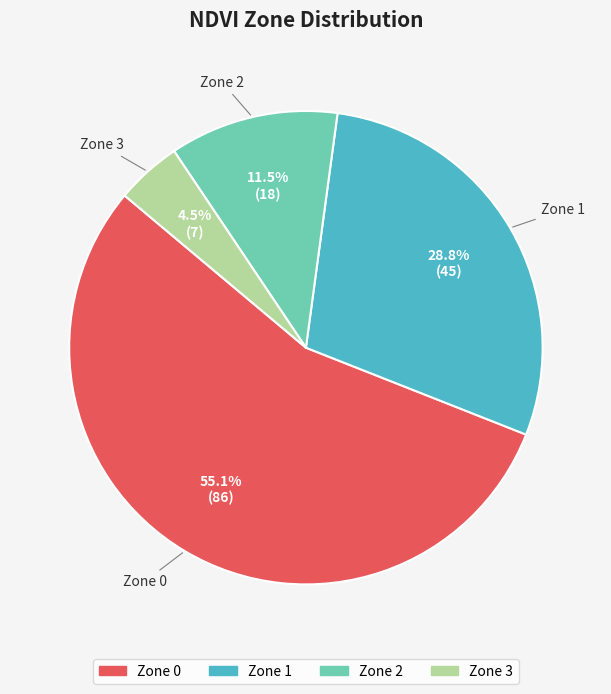

Which slice is the smallest?

Zone 3